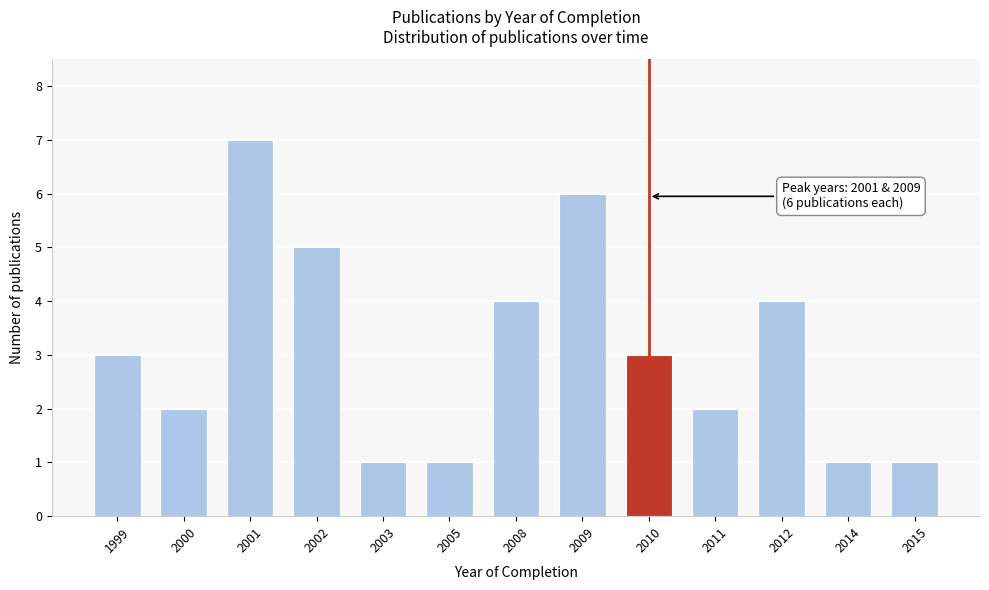

Reading left to right, what are all the values shown in this chart?

3	2	7	5	1	1	4	6	3	2	4	1	1